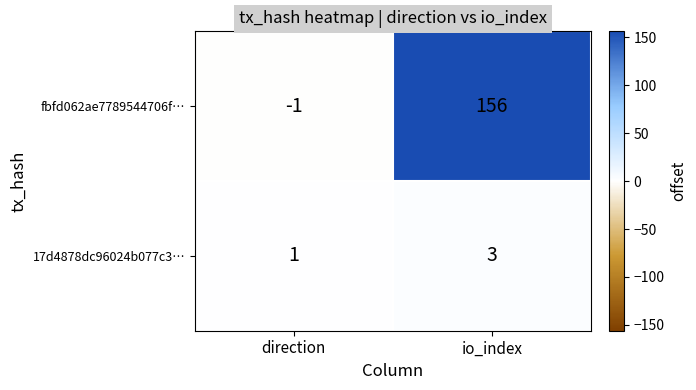

Which series has the largest total across all categories?

fbfd062ae7789544706f…